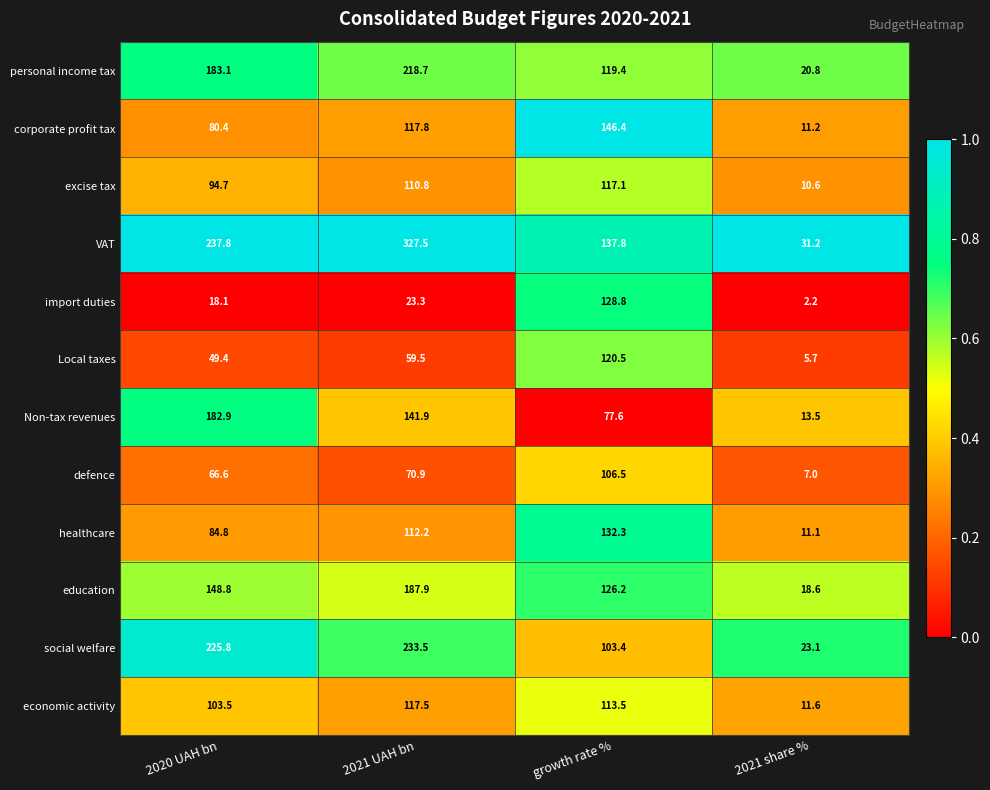

How many values in the corporate profit tax series exceed 117?

2